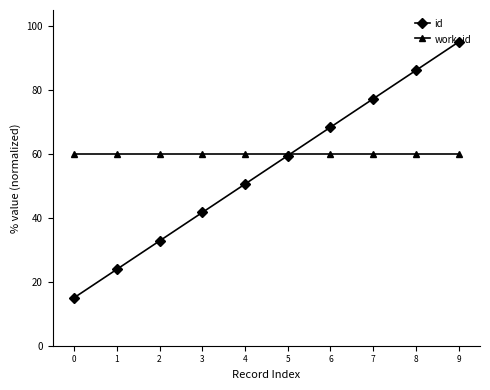

The value of work_id at 3 is 79.2. True or false?

False